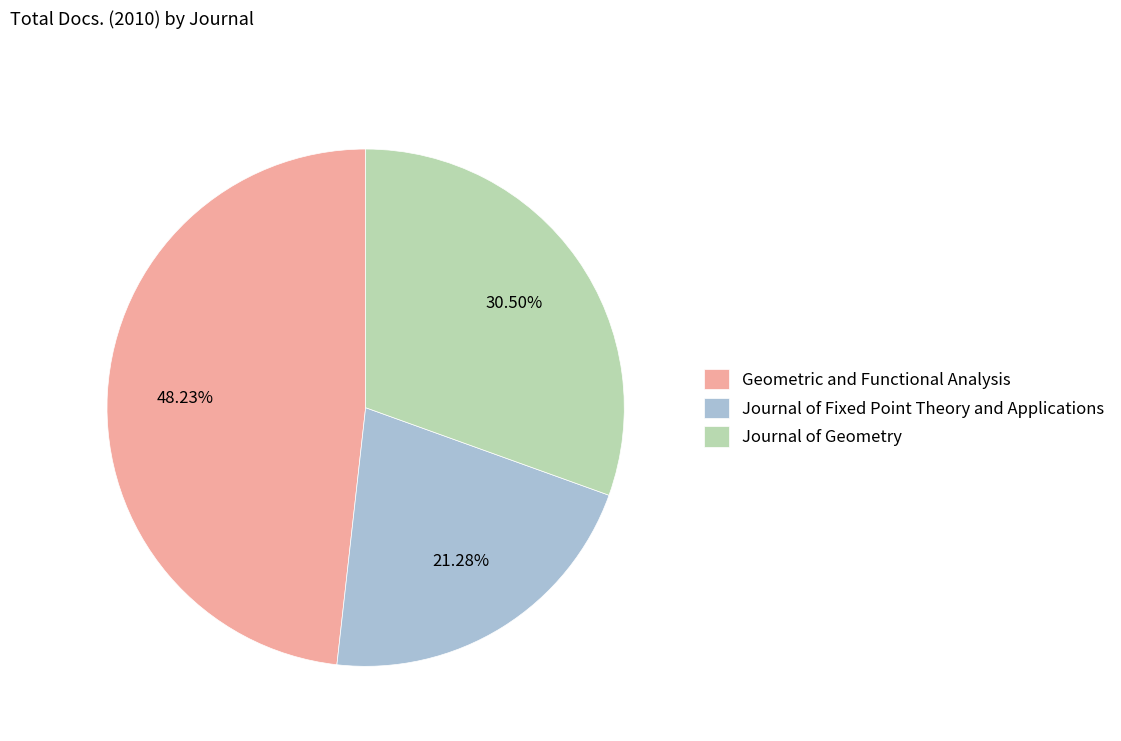

Rank the categories by value from highest to lowest.

Geometric and Functional Analysis, Journal of Geometry, Journal of Fixed Point Theory and Applications